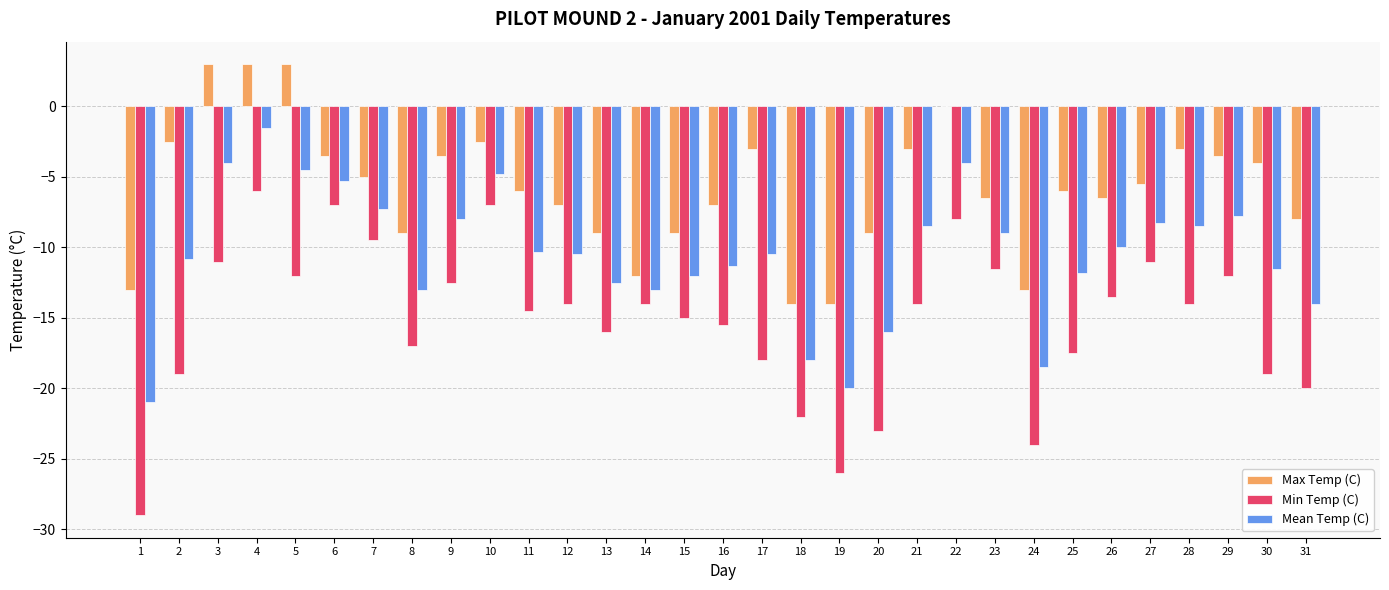

What is the sum of all Min Temp (C) values?

-472.5